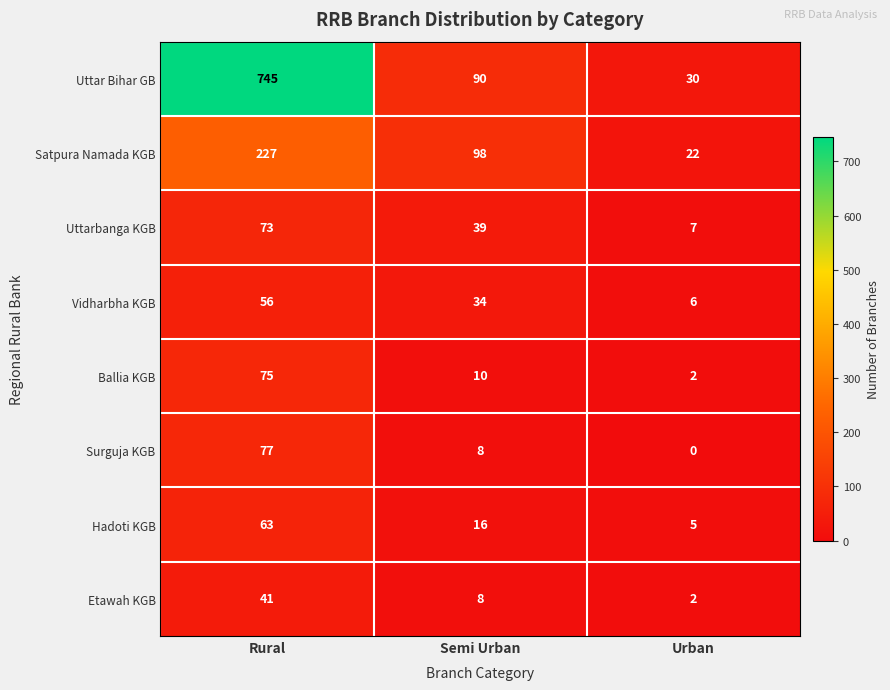

Count the Satpura Namada KGB values in the range 22 to 227.

3